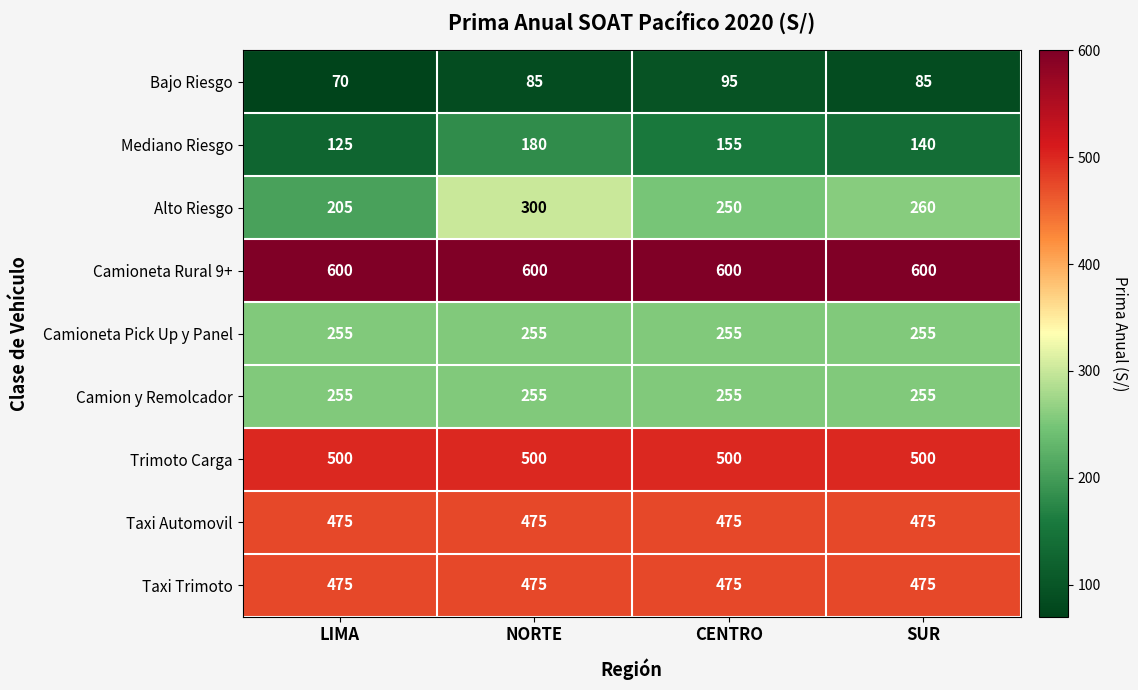

True or false: Mediano Riesgo has a value of 155 at CENTRO.

True